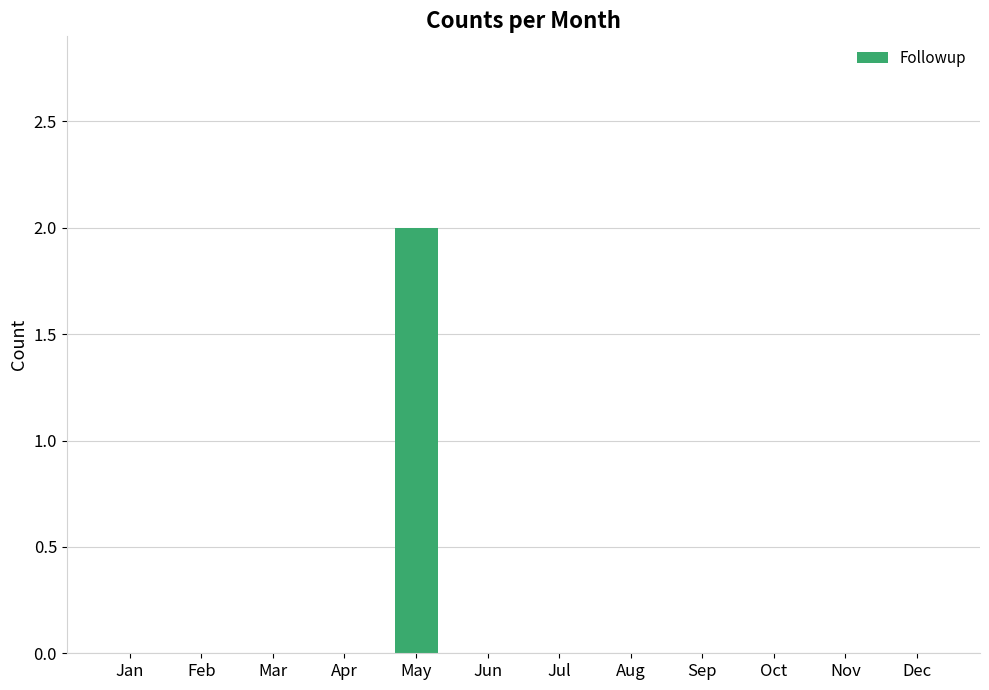

Are the bars horizontal?

No